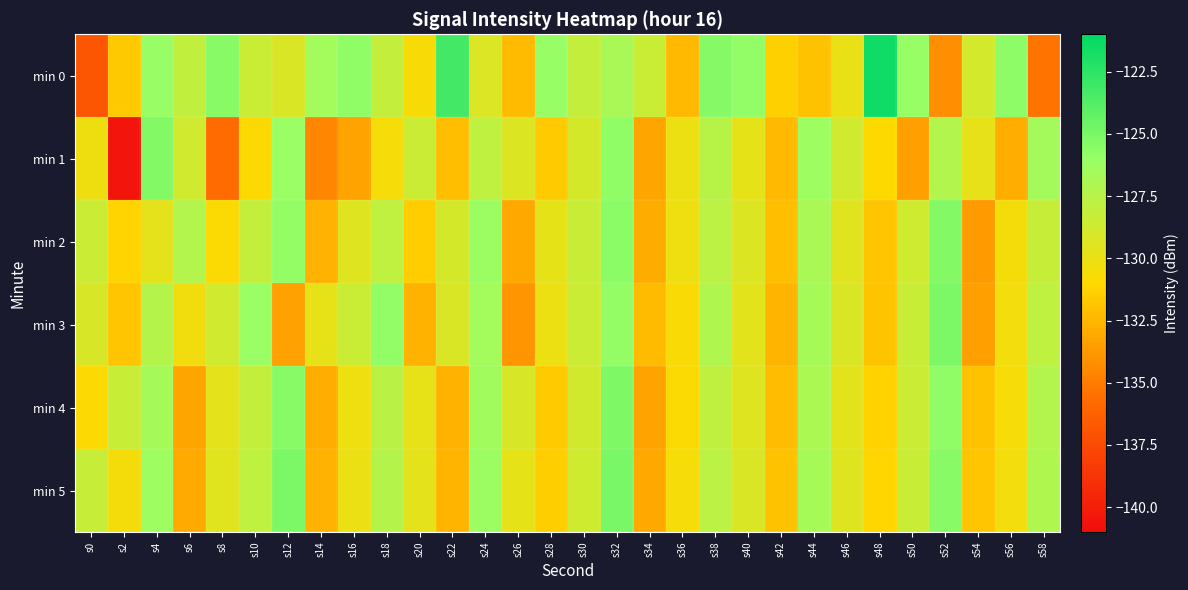

Between s0 and s42, which series saw the biggest shift?

min 0